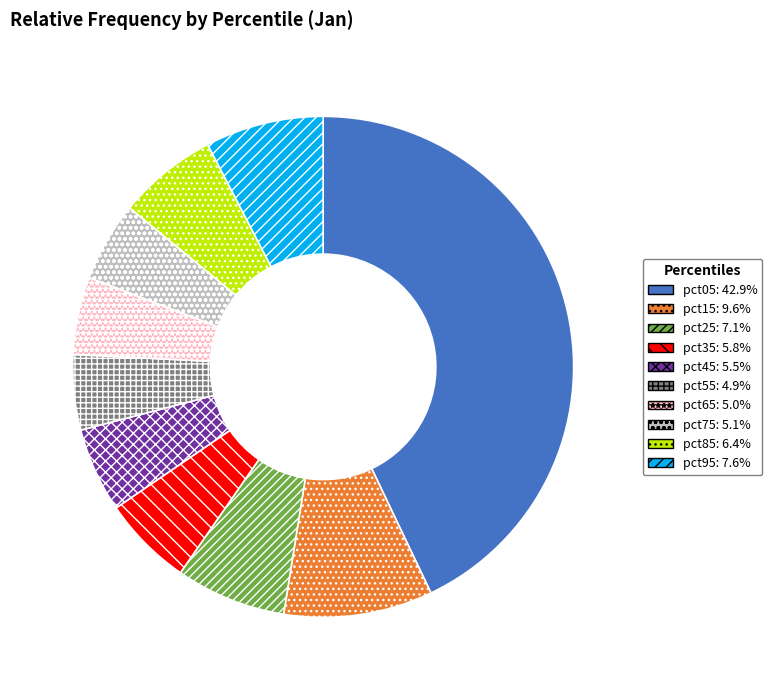

Which slice is the largest?

pct05